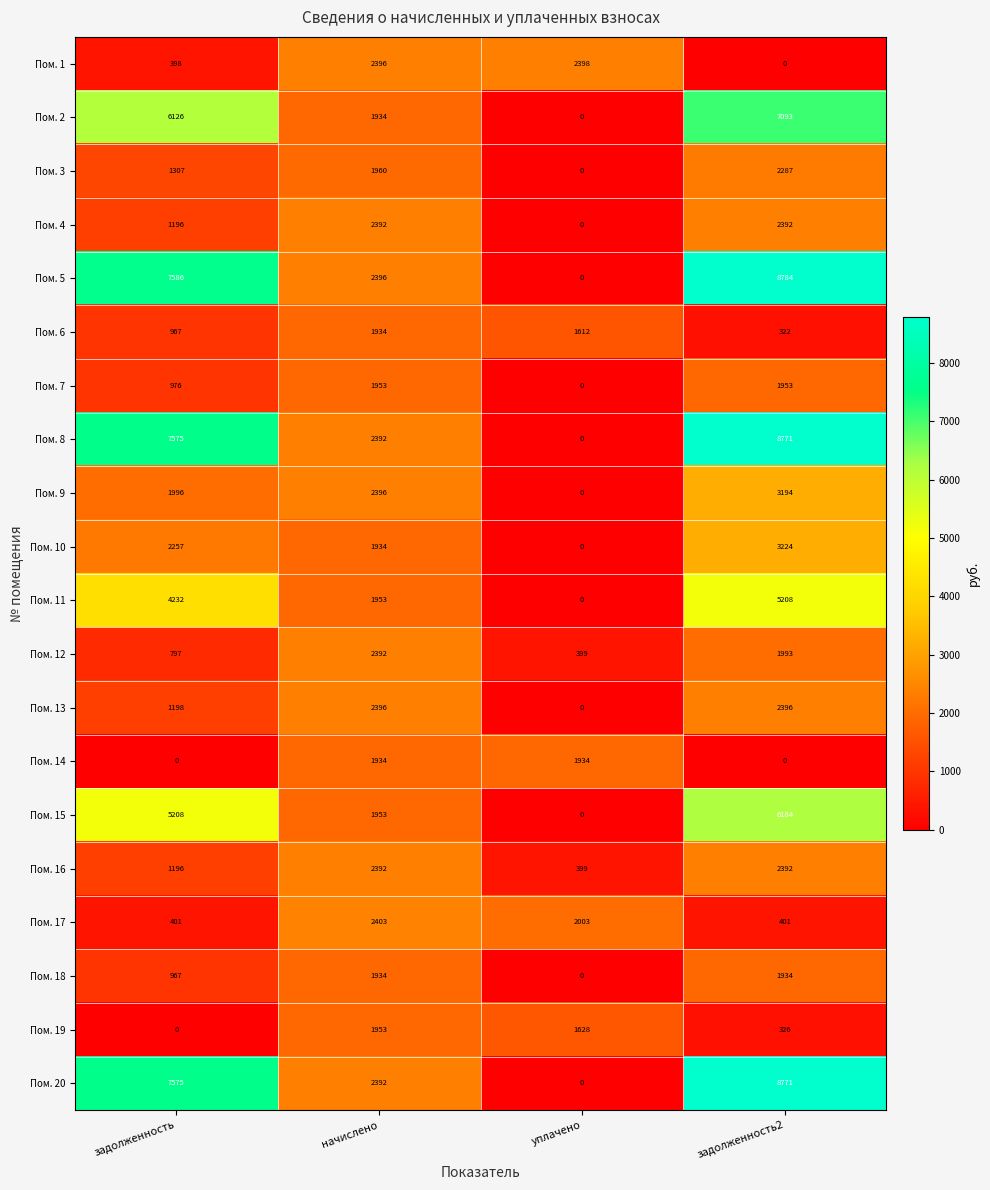

At how many categories does at least one series exceed 7735?

1